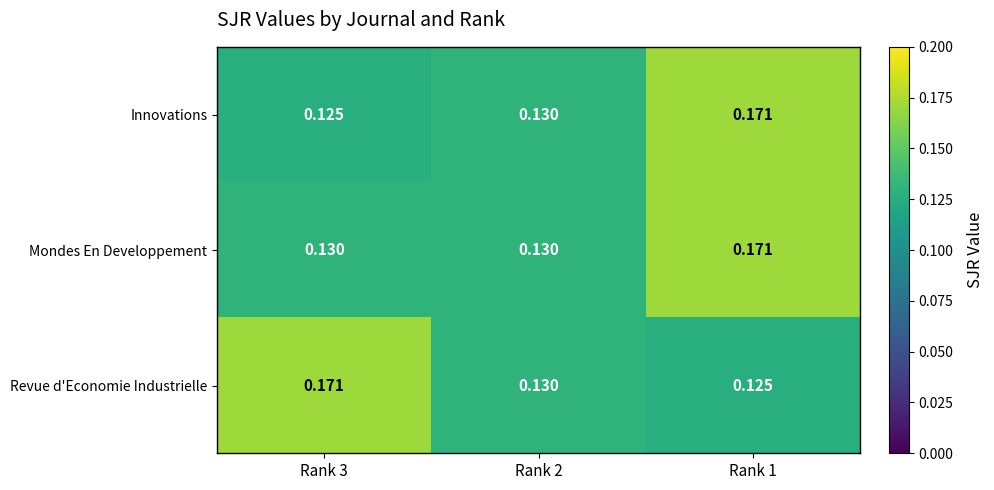

Is the value of Mondes En Developpement at Rank 1 greater than the value of Revue d'Economie Industrielle at Rank 1?

Yes